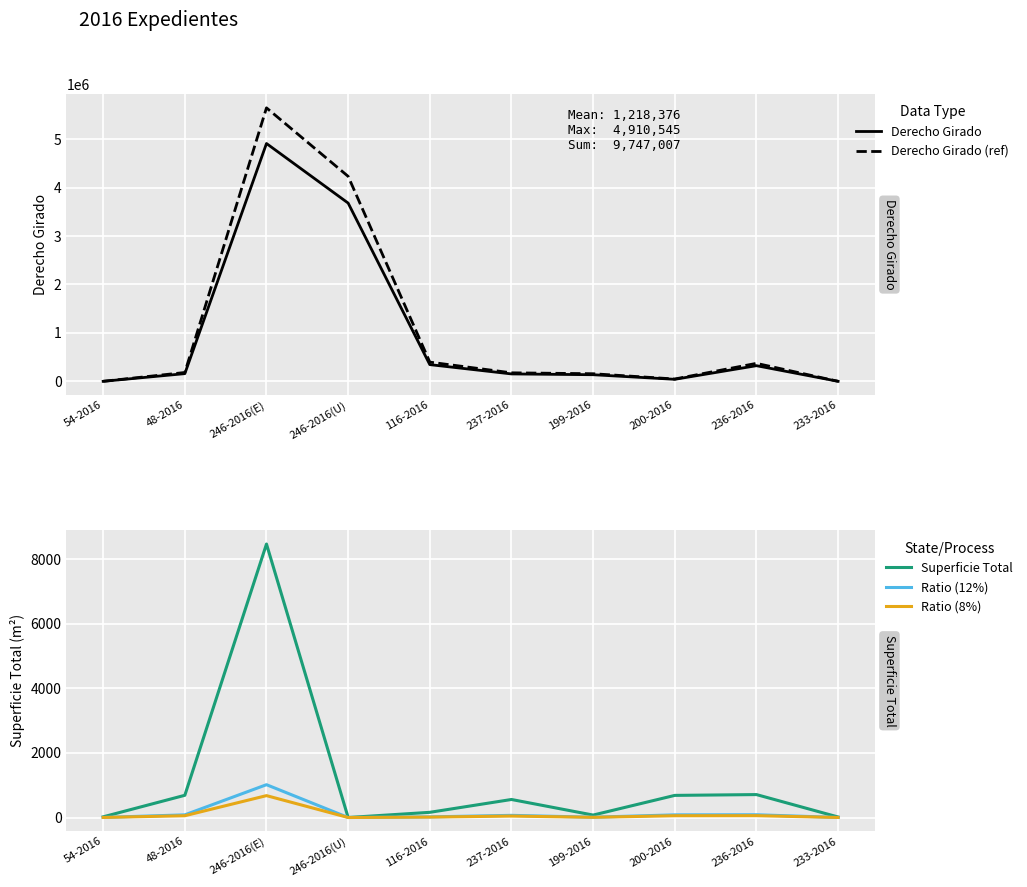

What is the label of the 9th point from the left?

236-2016